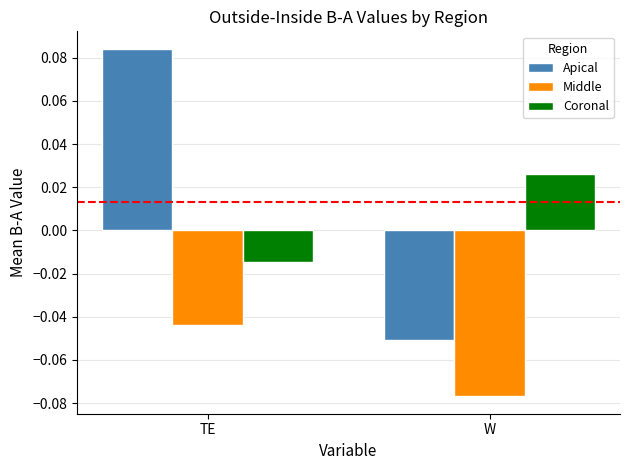

What is the label of the 2nd bar from the right?

TE